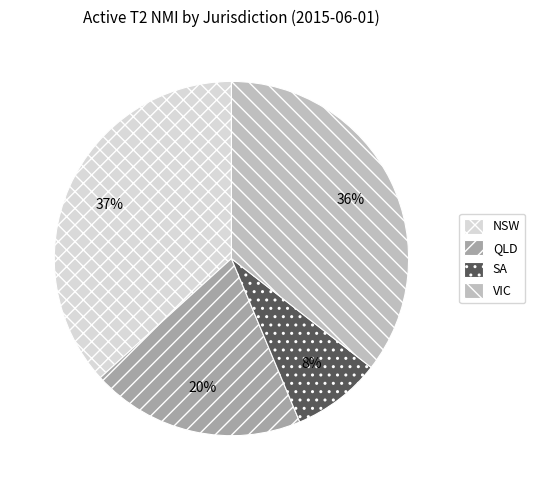

Is the sum of NSW and SA greater than half?

No